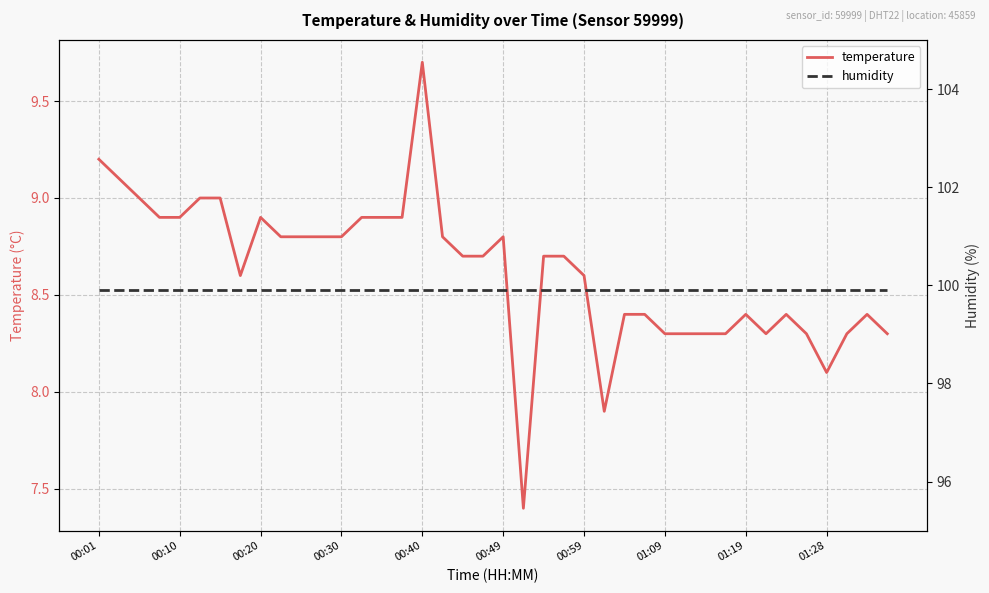

Where does the temperature series first go above 8?

00:01